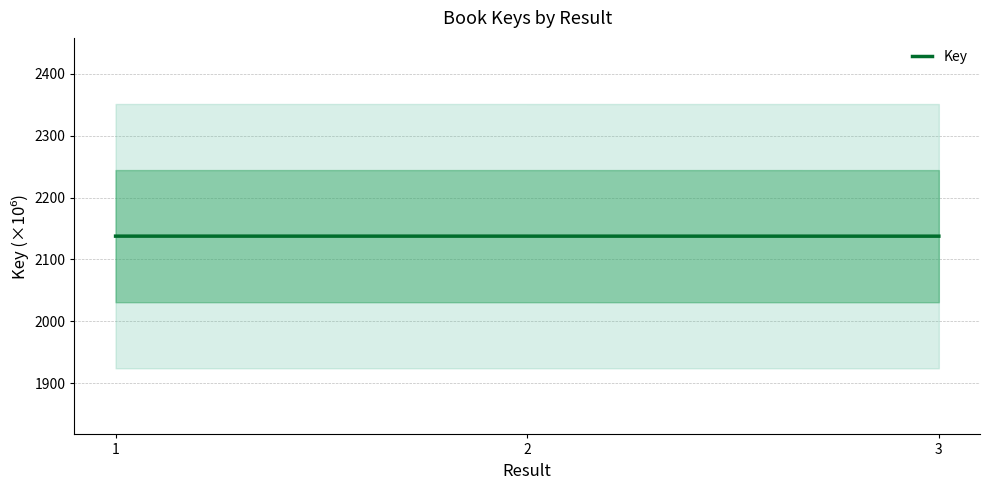

List the labels in order of value, largest first.

1, 2, 3